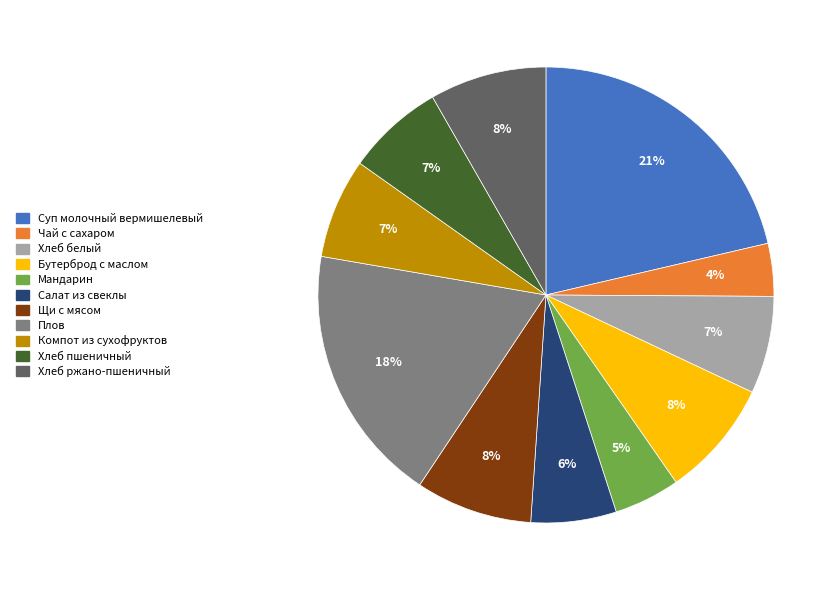

True or false: Мандарин accounts for 5% of the total.

True